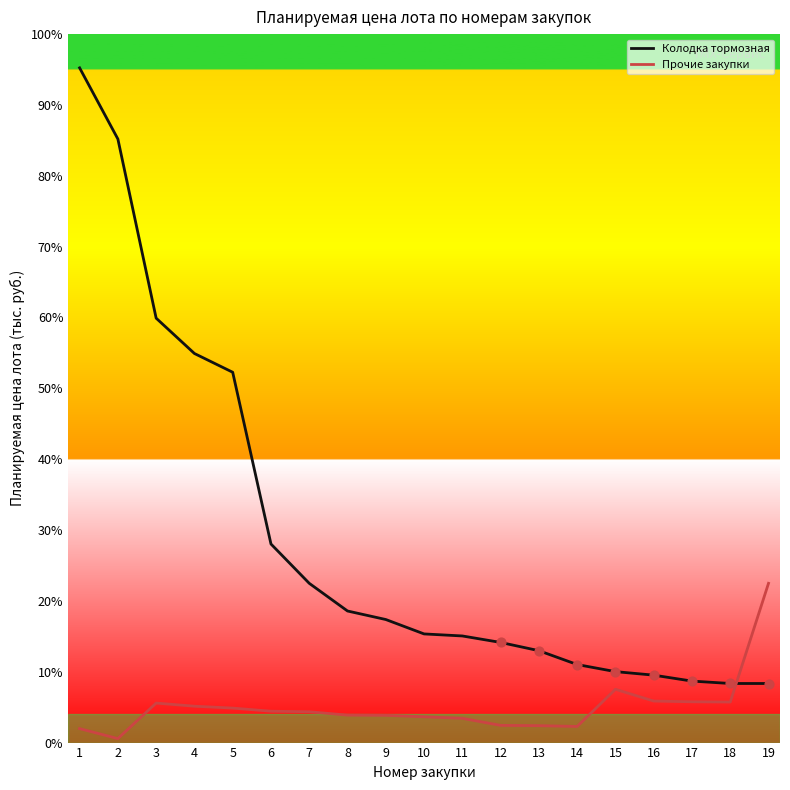

At which category is the sum across all series the highest?

1